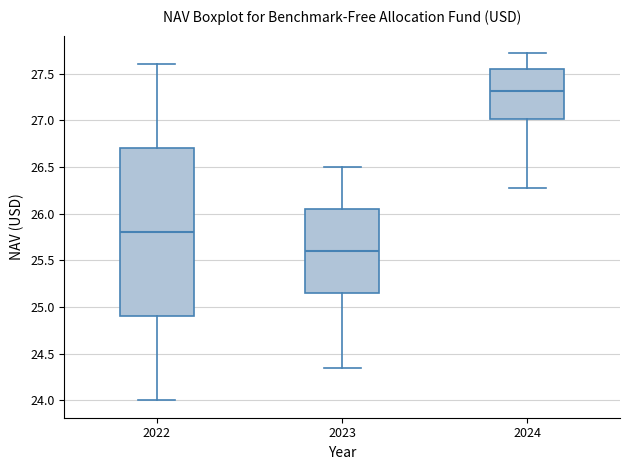

Where is the lower edge of the box at x = 2024 on the y-axis? The values are not printed on the chart, so give them approximately, as read against the axis.

27.00